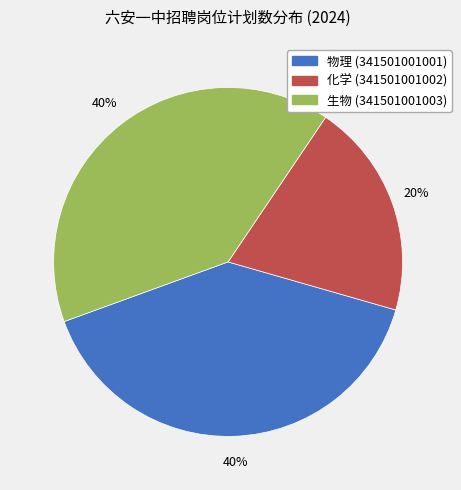

Is there any slice that represents more than half of the pie?

No